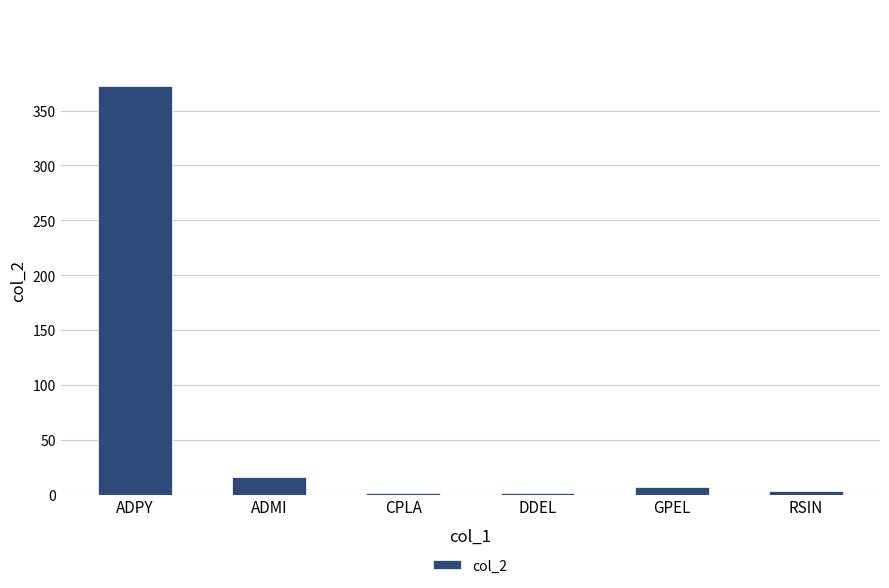

Which has a higher value, ADPY or ADMI?

ADPY